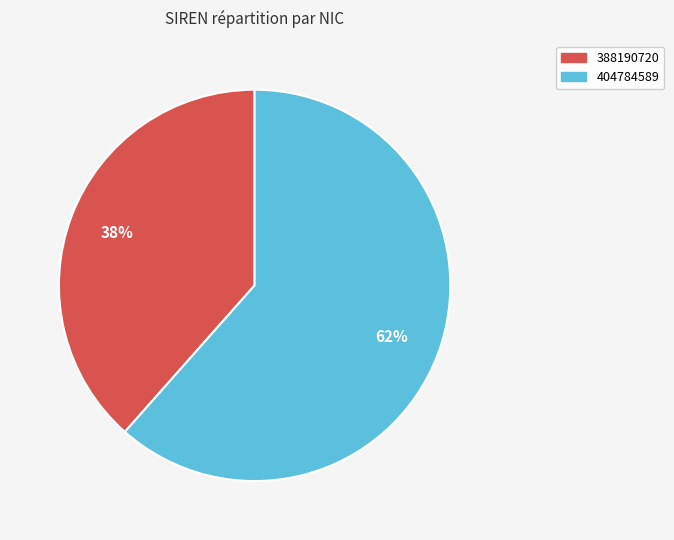

Is it true that 404784589 is 62% of the pie?

True